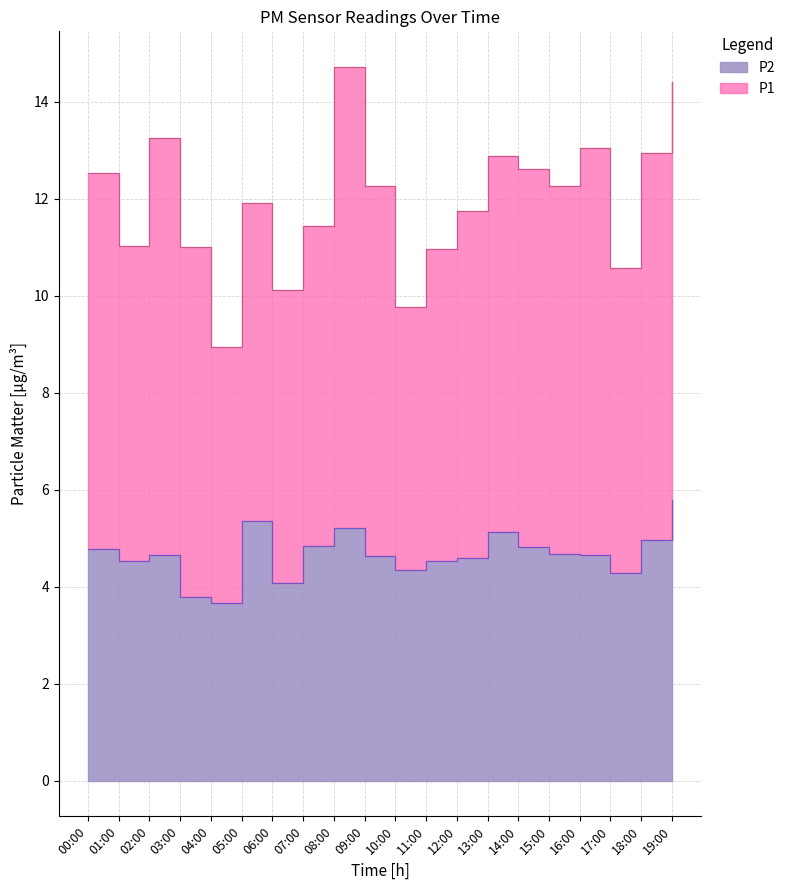

Which label corresponds to the largest value in the chart?

19:00